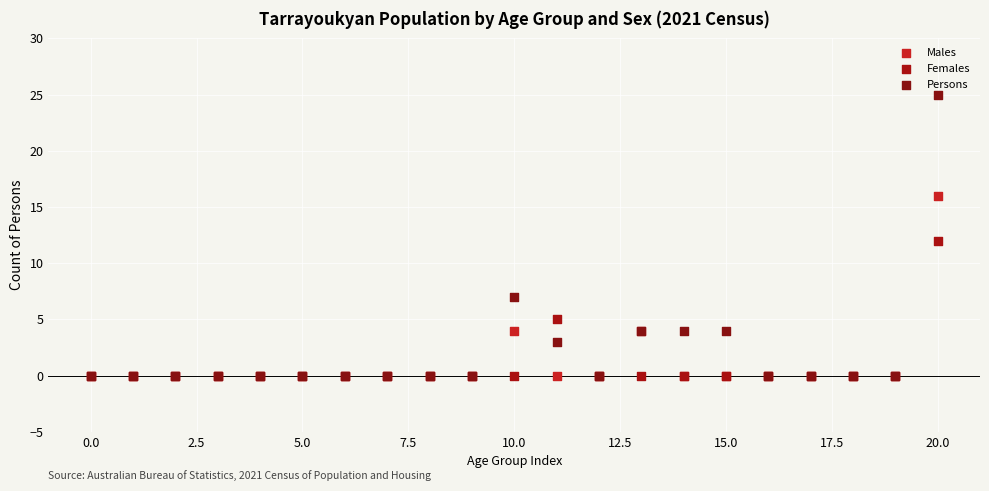

In the Males series, what Y value is closest to 8?

4